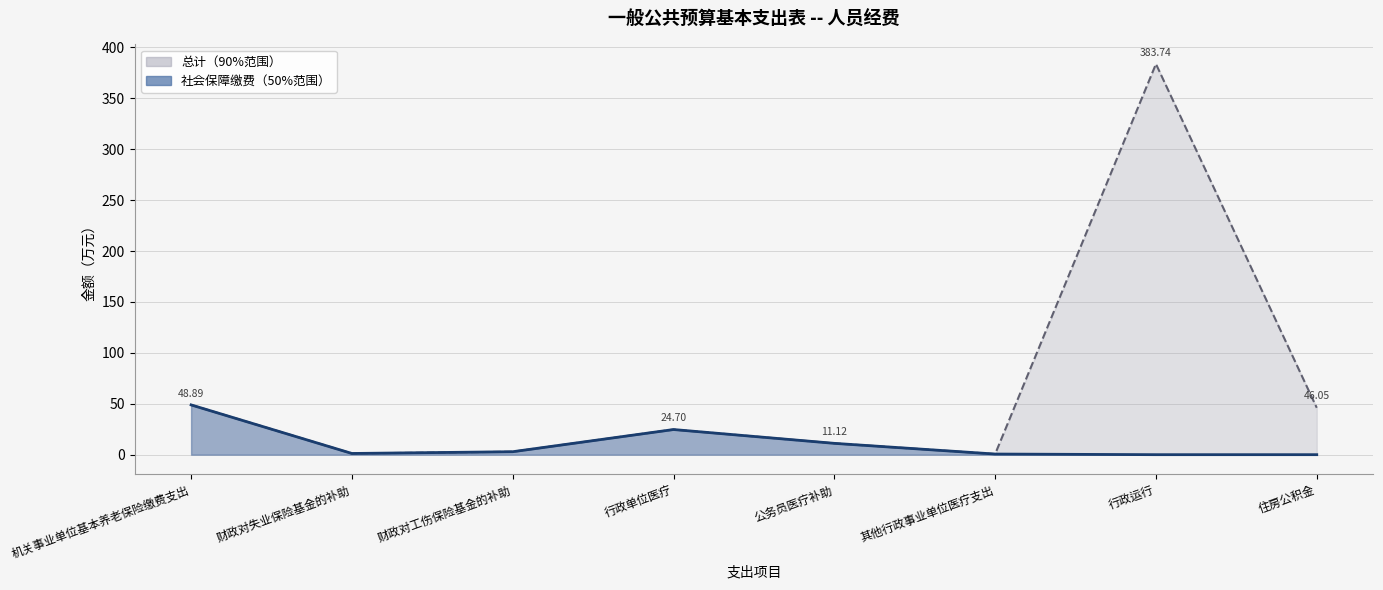

What is the approximate value of 总计 at 财政对失业保险基金的补助?

1.2